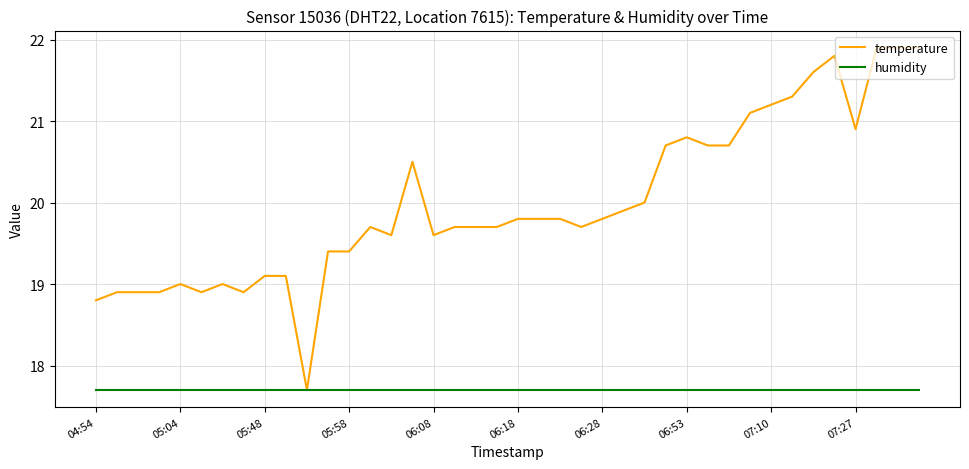

Rank the series by their maximum value, from lowest to highest.

humidity, temperature